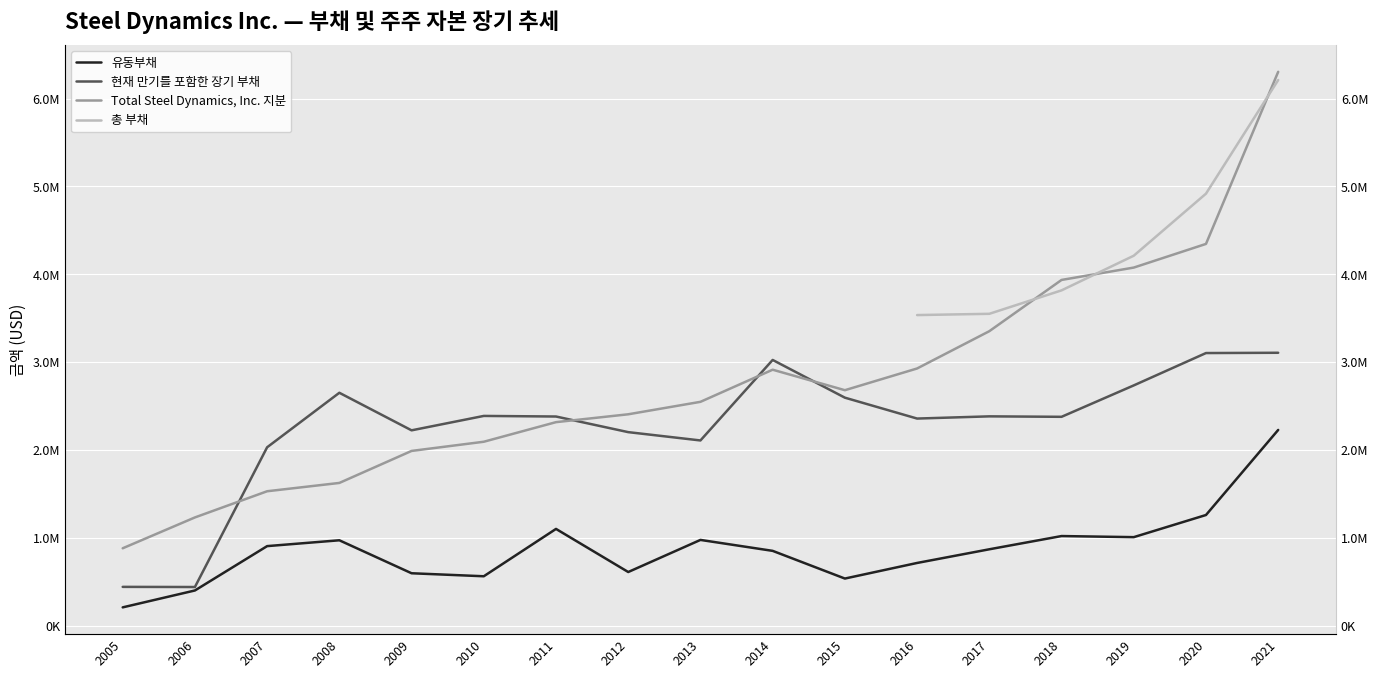

Which label corresponds to the largest value in the chart?

2021